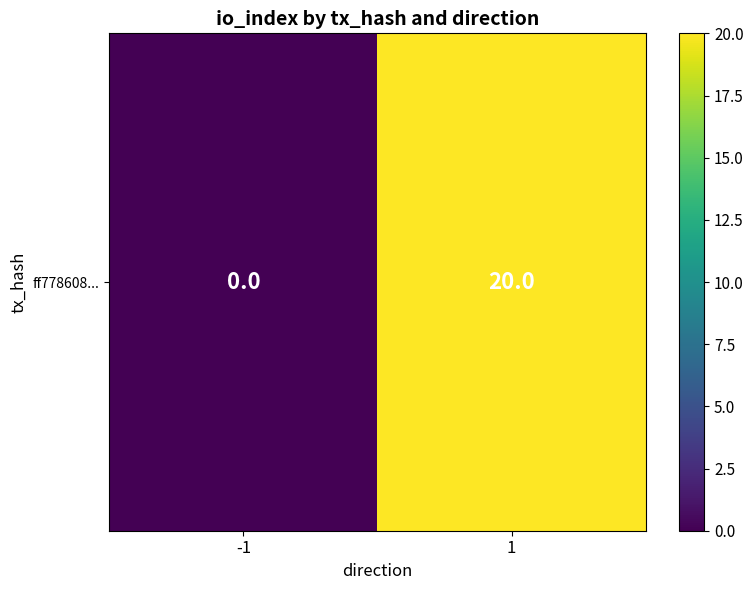

What is the sum of all values?

20